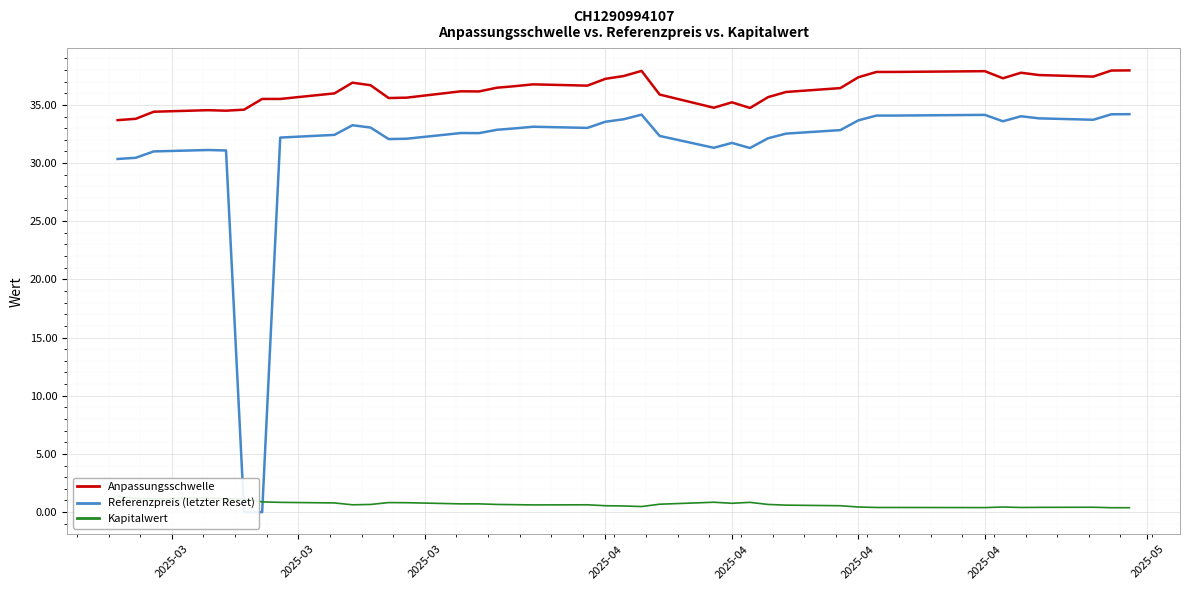

What is the difference between the second highest and second lowest values in the Anpassungsschwelle series?

4.2